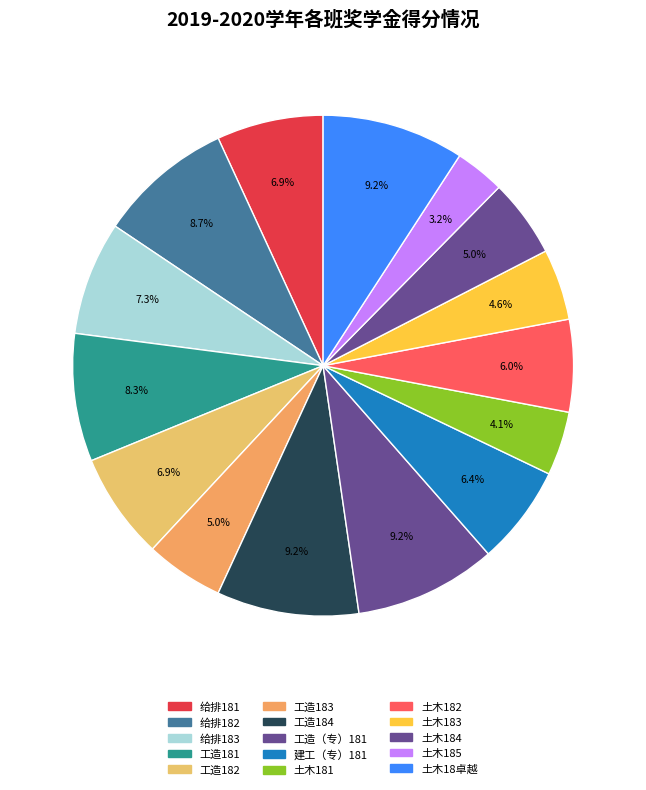

Count the number of slices in the pie.

15